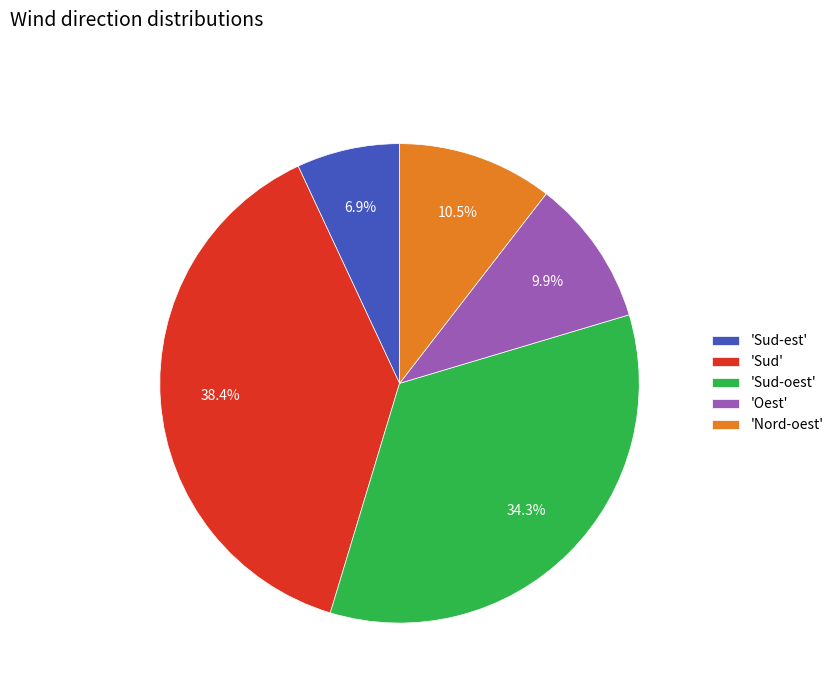

How many slices are in this pie chart?

5